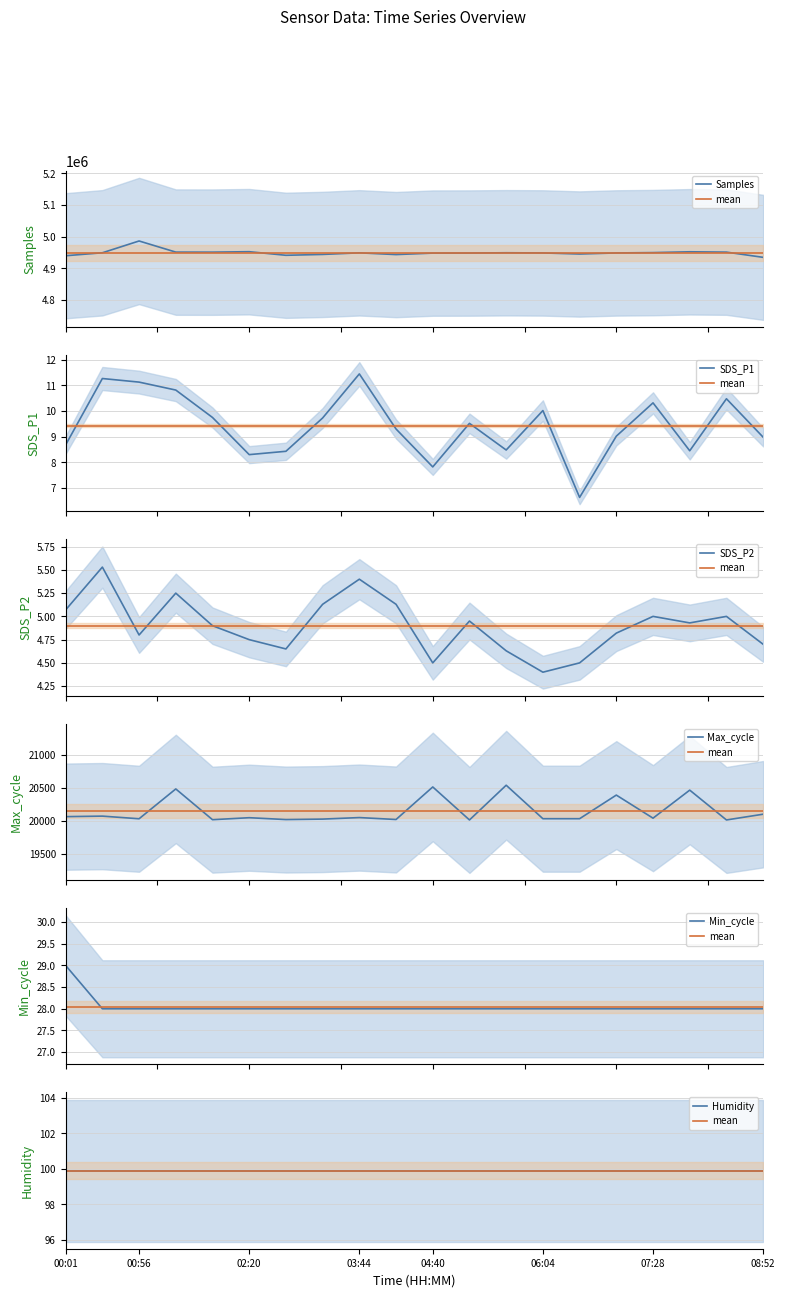

Does the chart have visible grid lines?

Yes